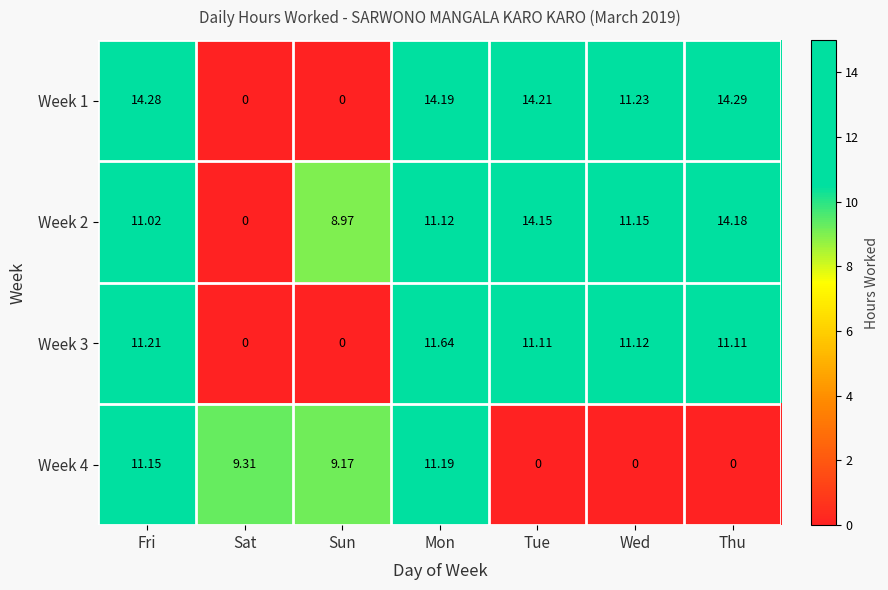

Which category has the highest value in the Week 4 series?

Mon